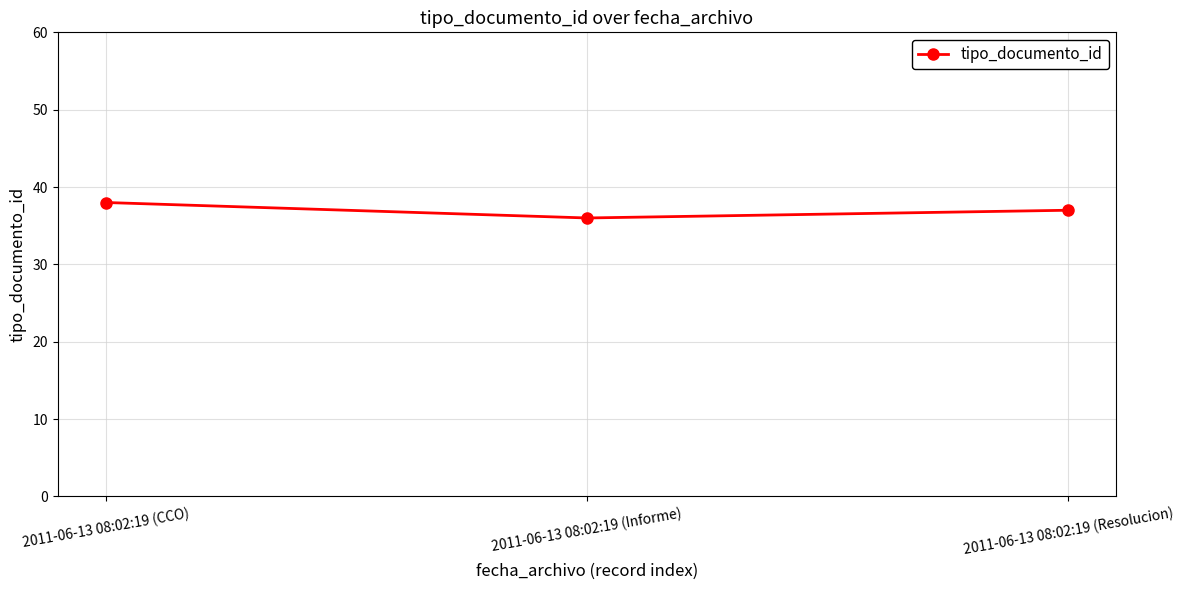

Reading right to left, transcribe all the data shown in this chart.

2011-06-13 08:02:19 (Resolucion)=37	2011-06-13 08:02:19 (Informe)=36	2011-06-13 08:02:19 (CCO)=38